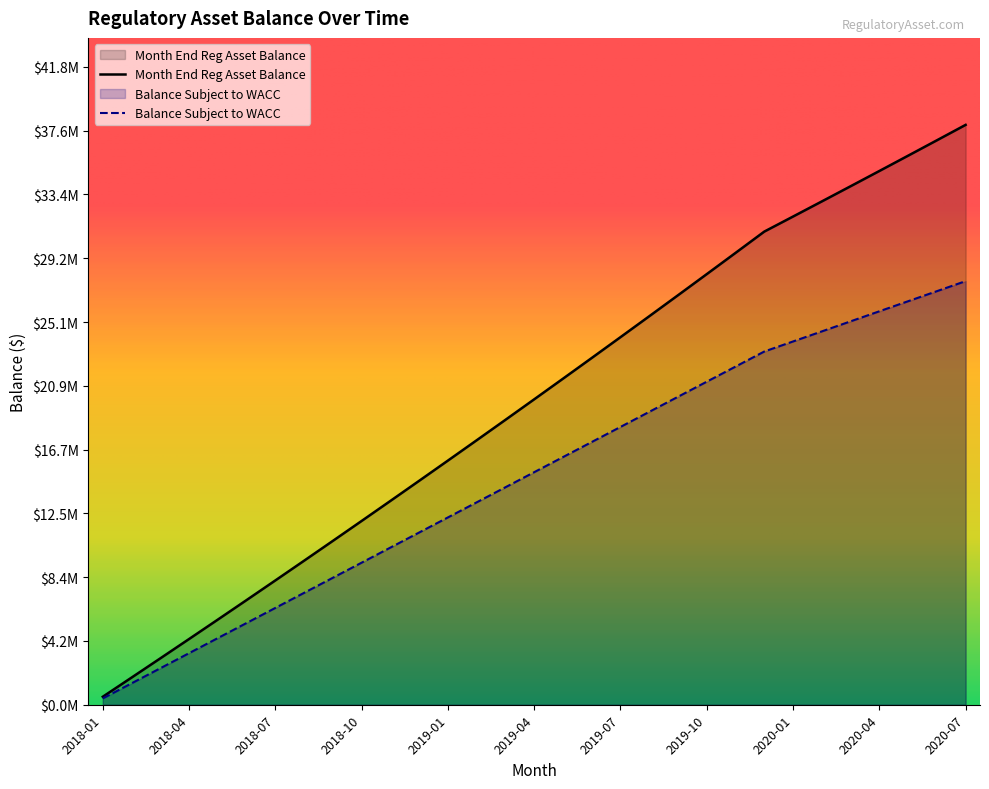

How many data points in Month End Reg Asset Balance are above 19996587?

16